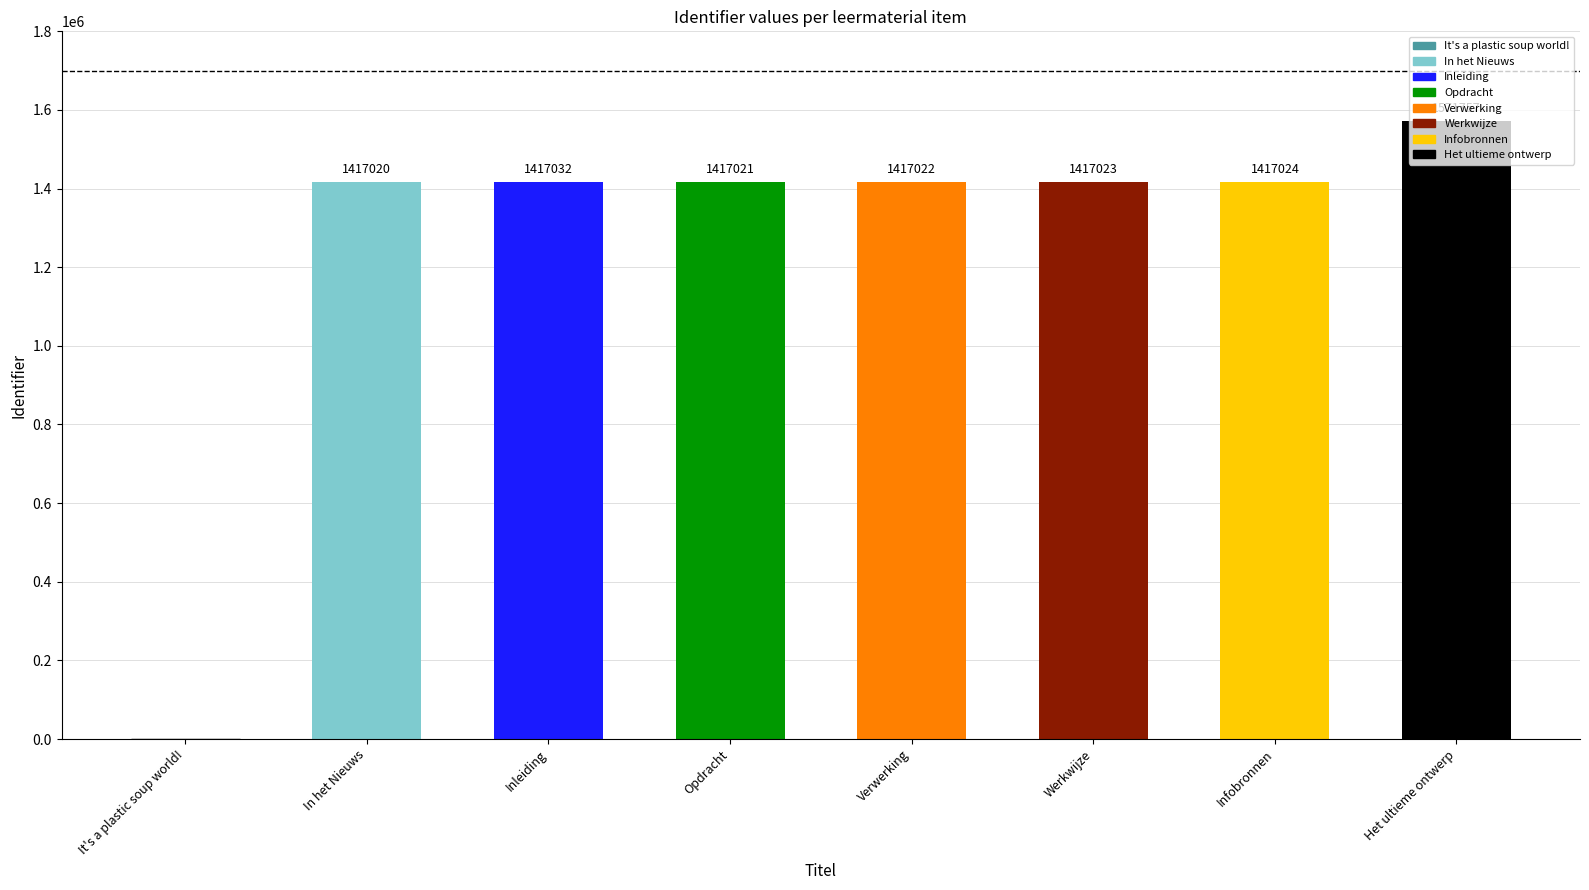

The value at Inleiding is 494555. True or false?

False